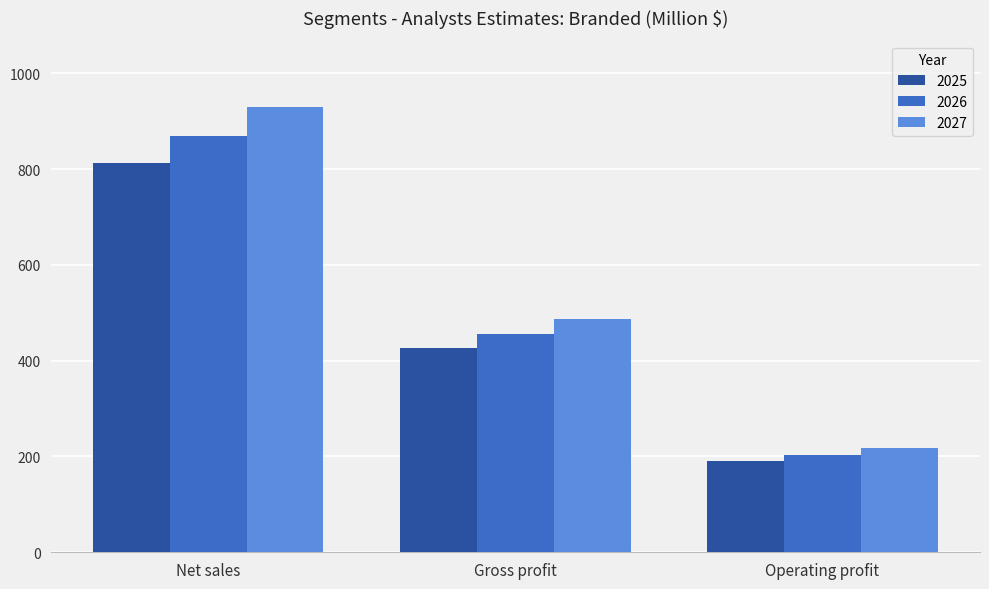

What is the difference between the maximum and minimum values in the 2025 series?

621.6